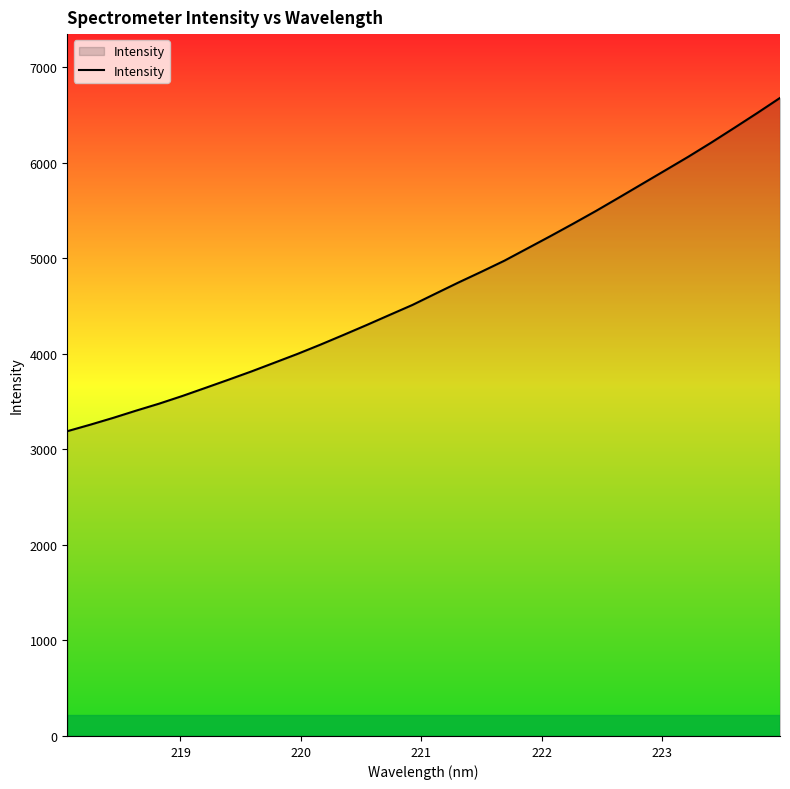

What is the smallest value displayed?

3189.1